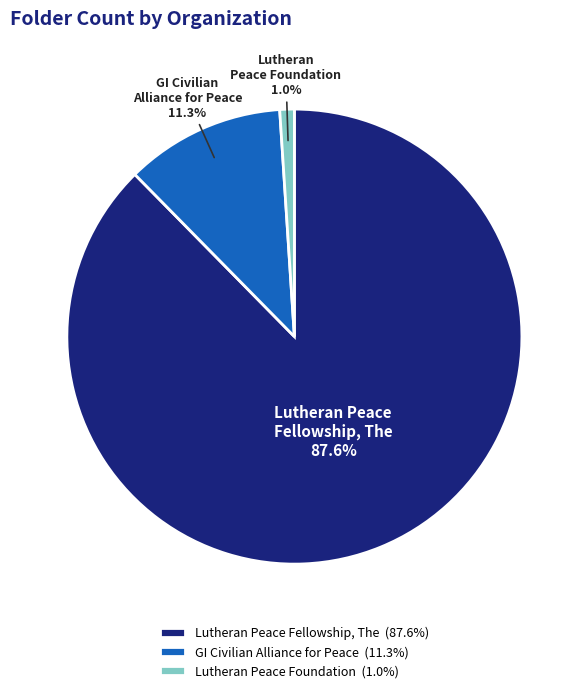

Combined, do Lutheran Peace Foundation and Lutheran Peace Fellowship, The account for over 50%?

Yes